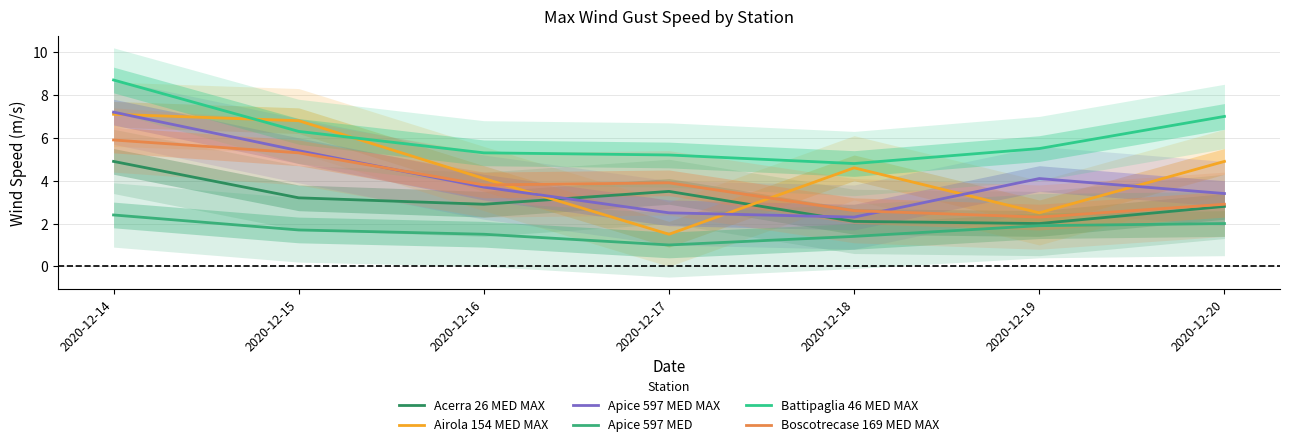

In Acerra 26 MED MAX, how many points are lower than both neighbors (excluding endpoints)?

2